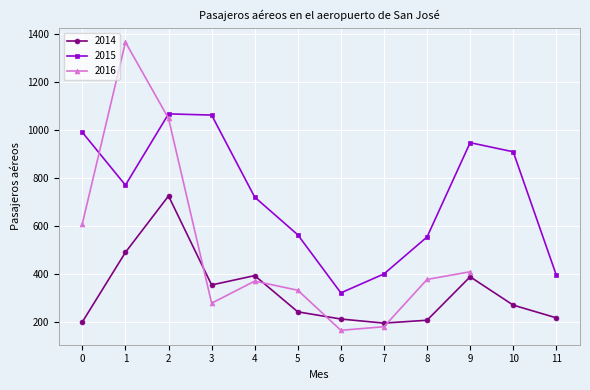

How many data points in 2014 are less than 272?

6